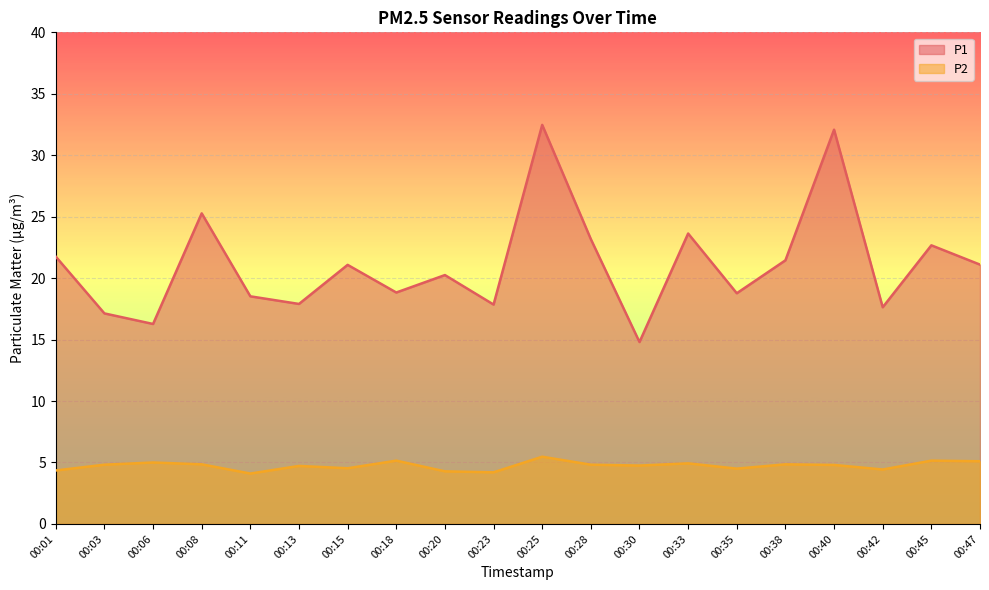

At which label does P2 reach its minimum?

00:11